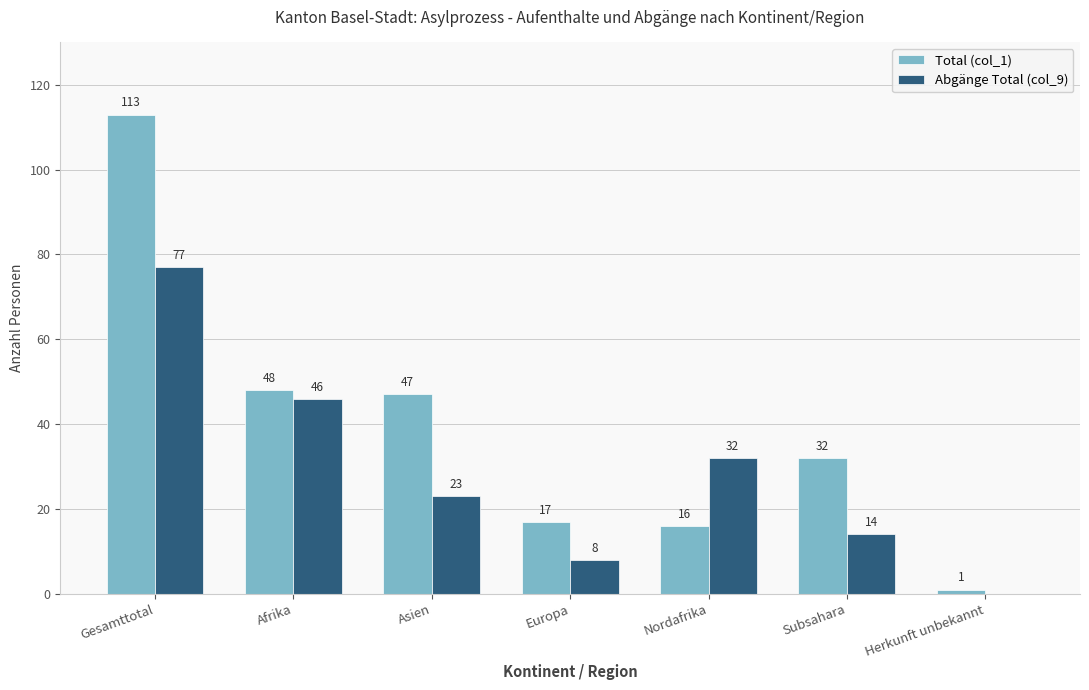

What is the maximum value for Abgänge Total (col_9)?

77